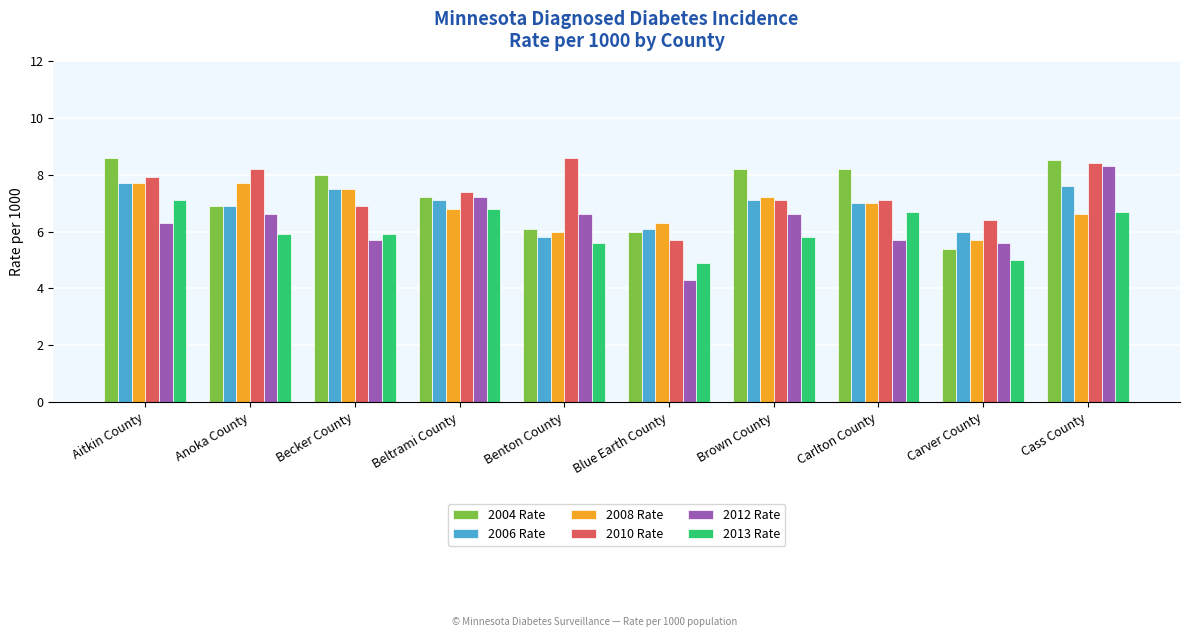

What is the difference between the maximum and minimum values in the 2012 Rate series?

4.0